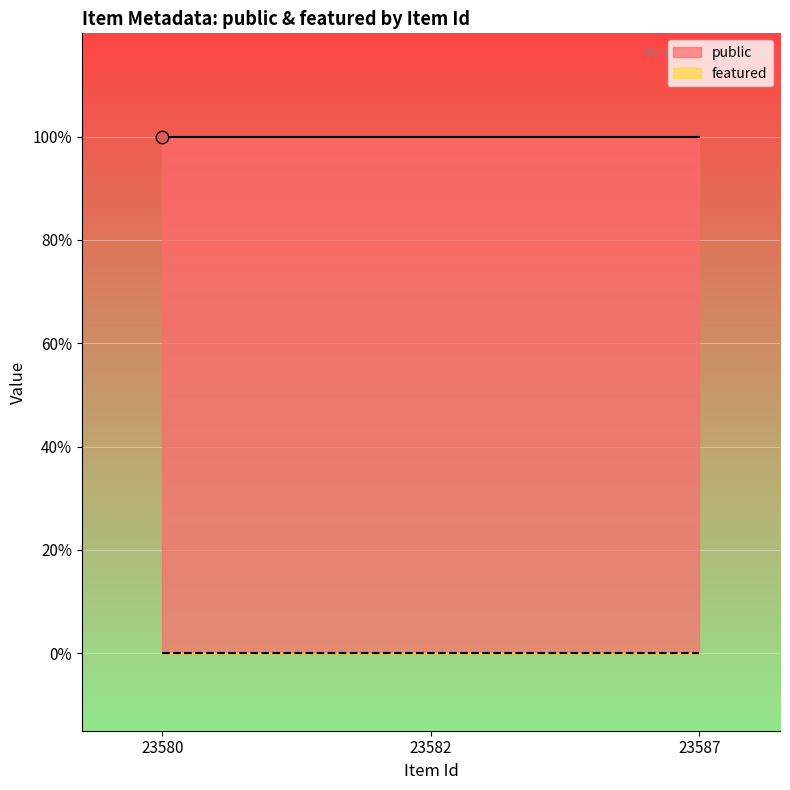

What are all the series names shown in the legend?

public, featured